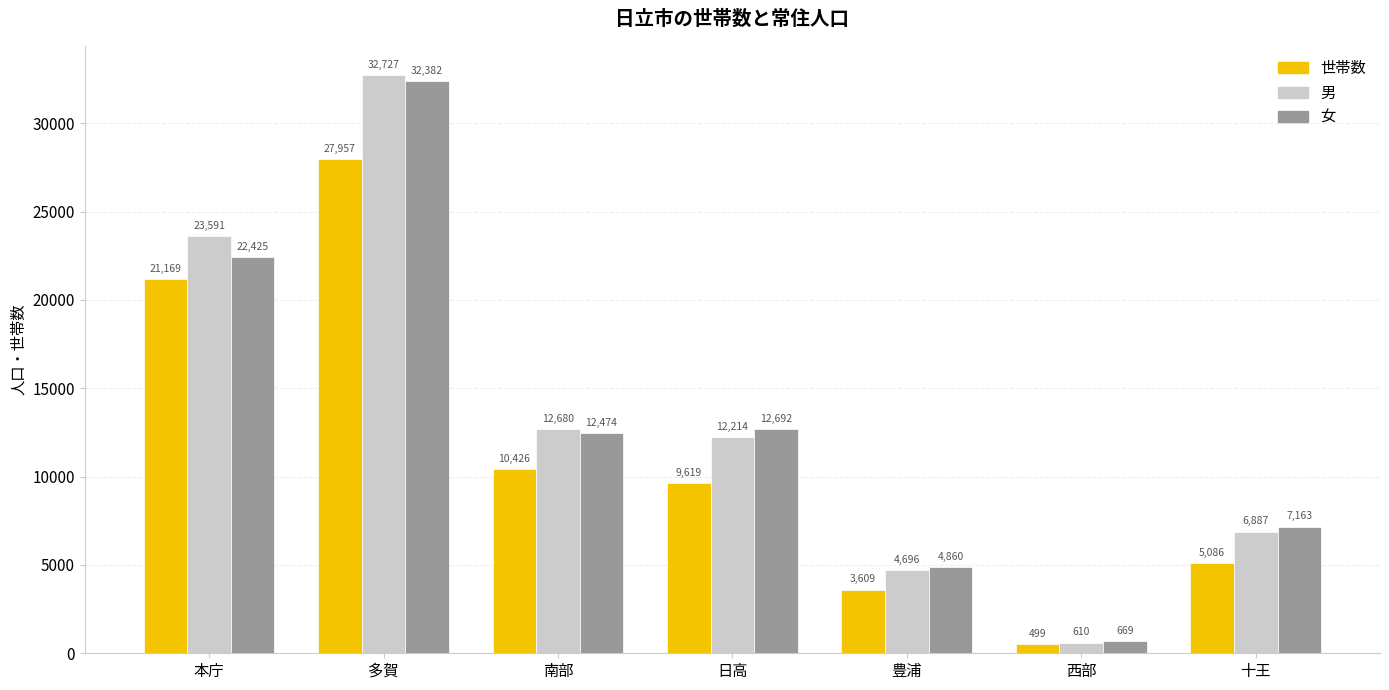

Reading right to left, list all the values displayed in this chart.

世帯数: 十王=5086	西部=499	豊浦=3609	日高=9619	南部=10426	多賀=27957	本庁=21169
男: 十王=6887	西部=610	豊浦=4696	日高=12214	南部=12680	多賀=32727	本庁=23591
女: 十王=7163	西部=669	豊浦=4860	日高=12692	南部=12474	多賀=32382	本庁=22425